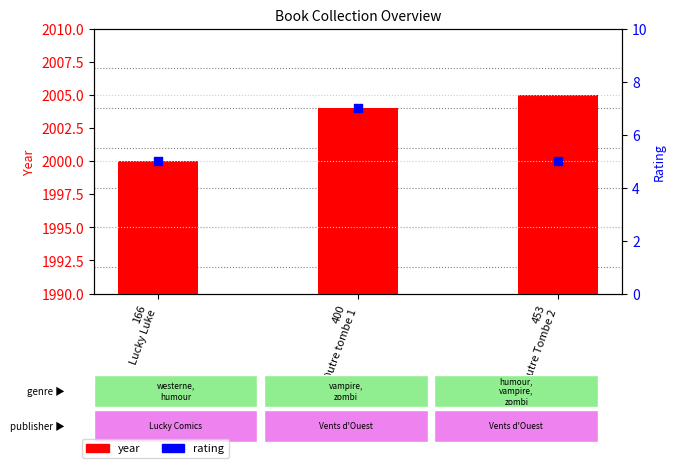

Which series has the widest spread of Y values?

year